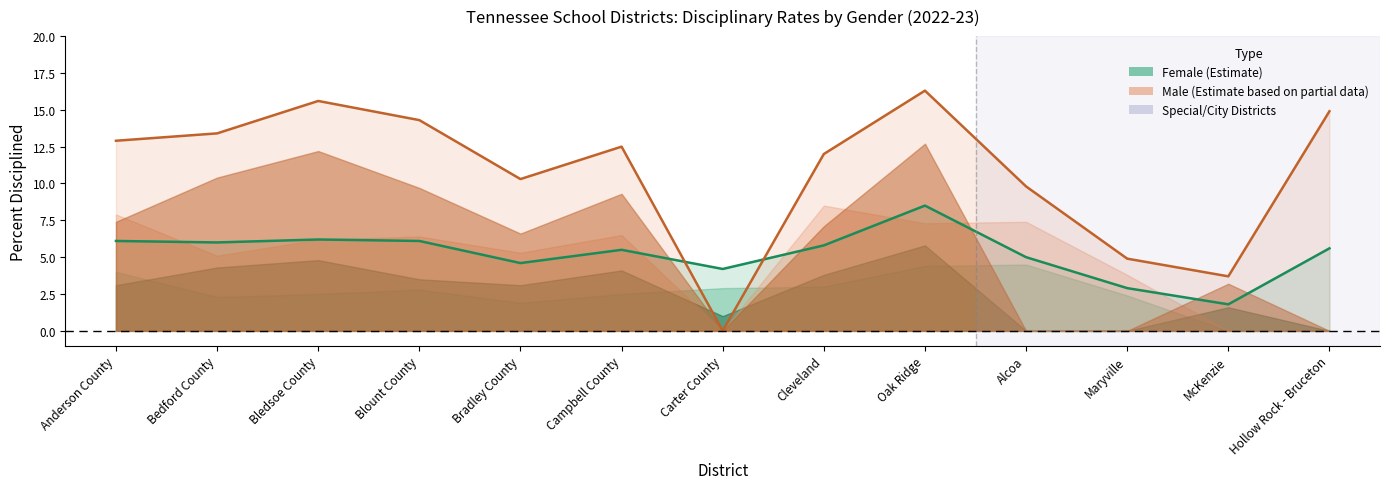

Reading left to right, what are all the values shown in this chart?

Female Percent Disciplined: Anderson County=6.1	Bedford County=6.0	Bledsoe County=6.2	Blount County=6.1	Bradley County=4.6	Campbell County=5.5	Carter County=4.2	Cleveland=5.8	Oak Ridge=8.5	Alcoa=5.0	Maryville=2.9	McKenzie=1.8	Hollow Rock - Bruceton=5.6
Male Percent Disciplined: Anderson County=12.9	Bedford County=13.4	Bledsoe County=15.6	Blount County=14.3	Bradley County=10.3	Campbell County=12.5	Carter County=0.0	Cleveland=12.0	Oak Ridge=16.3	Alcoa=9.8	Maryville=4.9	McKenzie=3.7	Hollow Rock - Bruceton=14.9